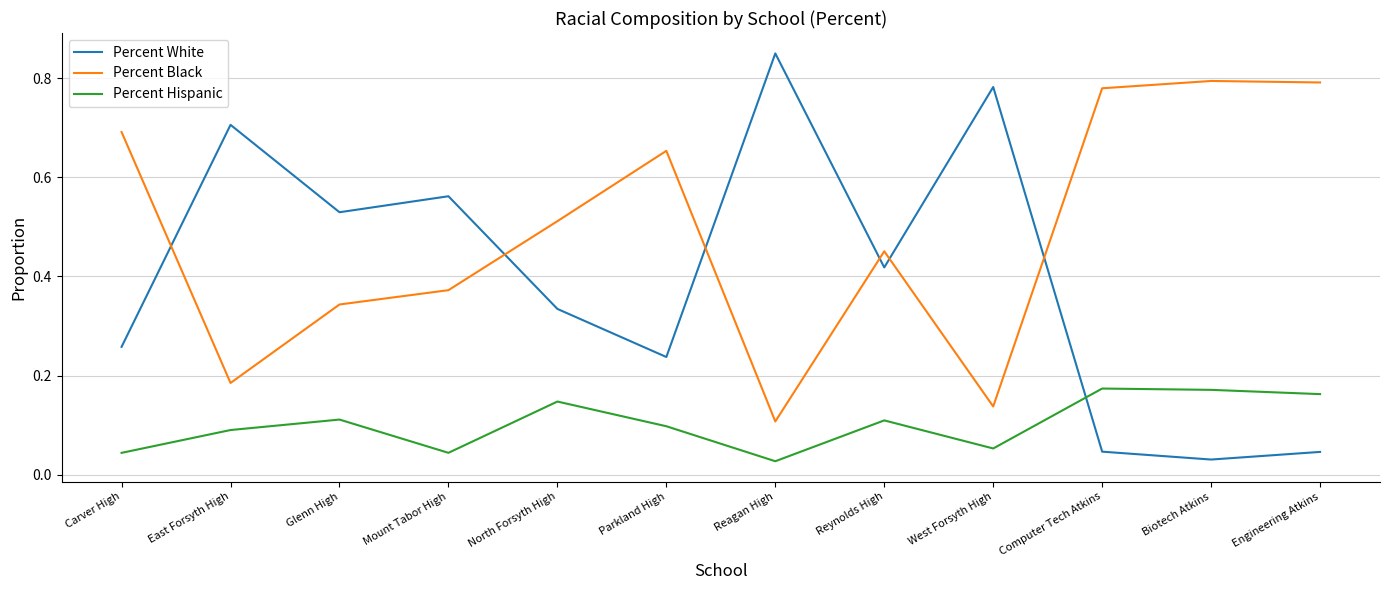

At which label is Percent Hispanic closest to 0?

Reagan High